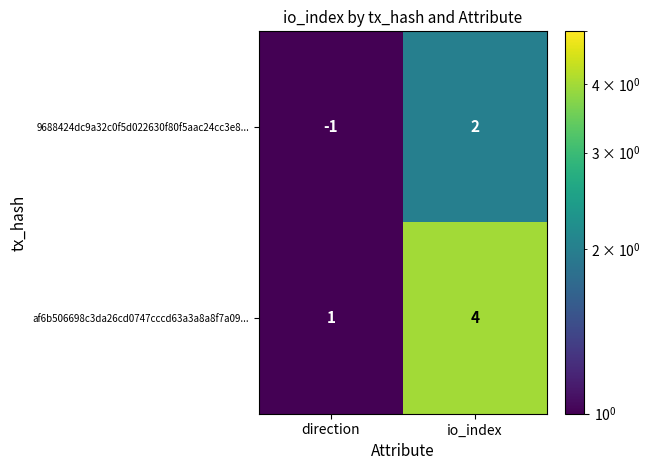

Is it true that 9688424dc9a32c0f5d022630f80f5aac24cc3e8... equals 1 at io_index?

False